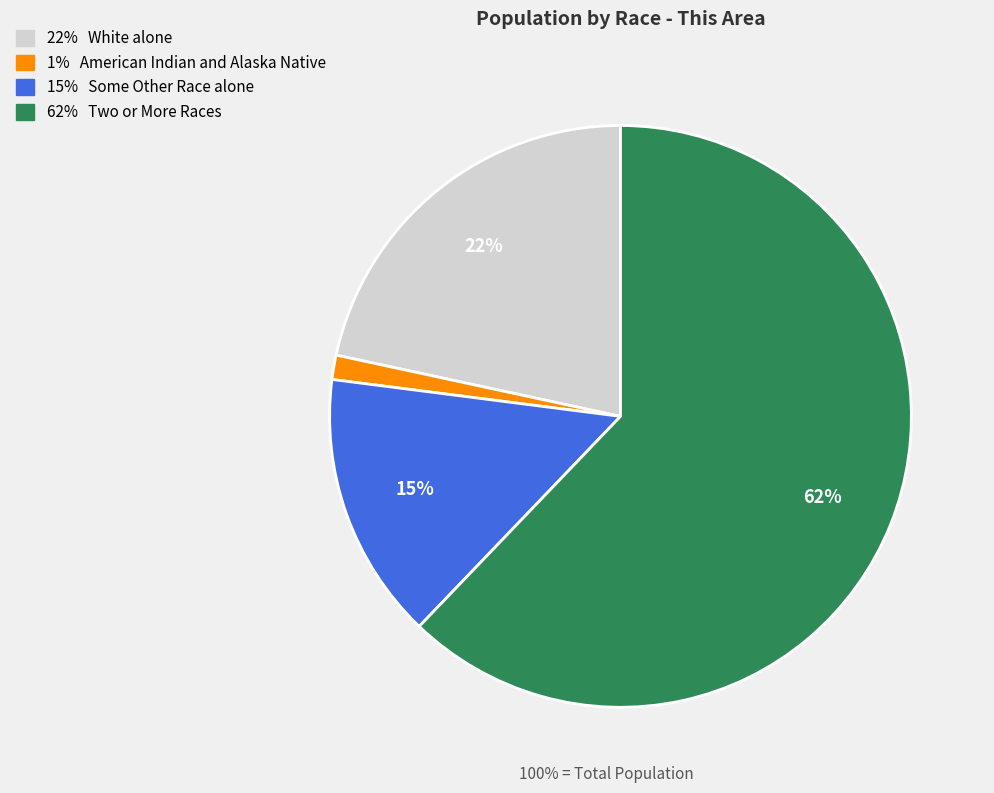

To the nearest percent, what is the difference between the largest and smallest slice percentages?

61%